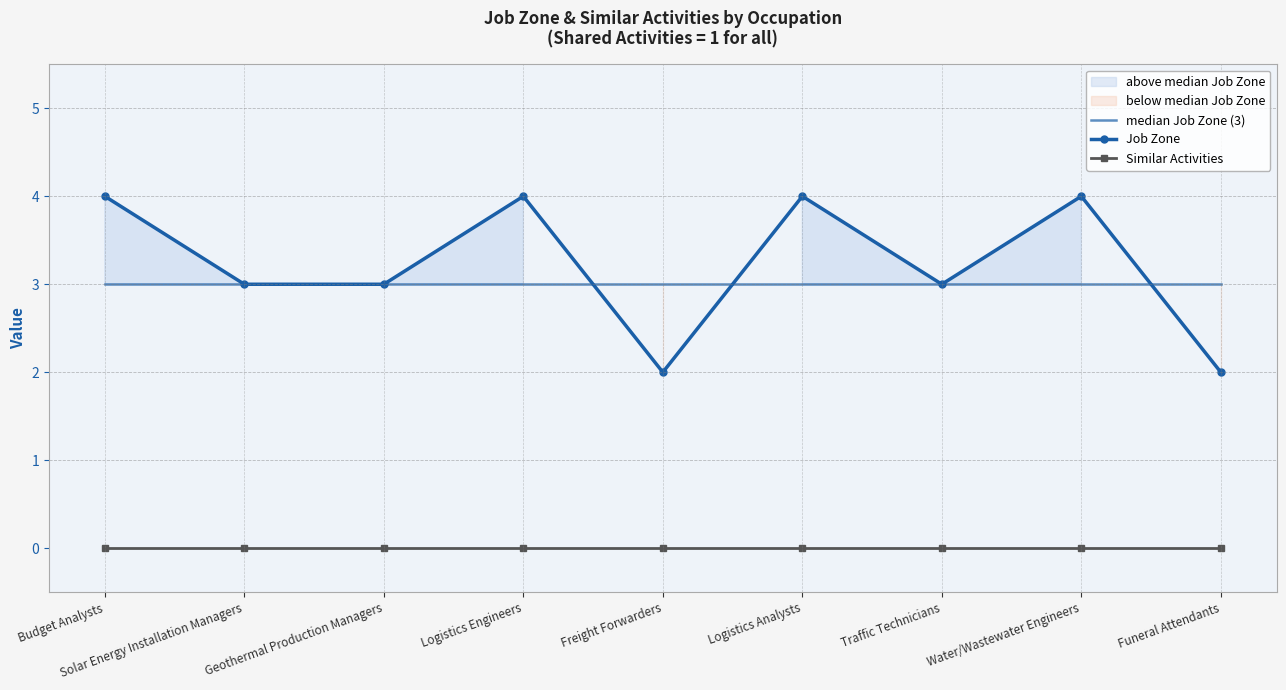

What is the label of the 4th point from the right?

Logistics Analysts